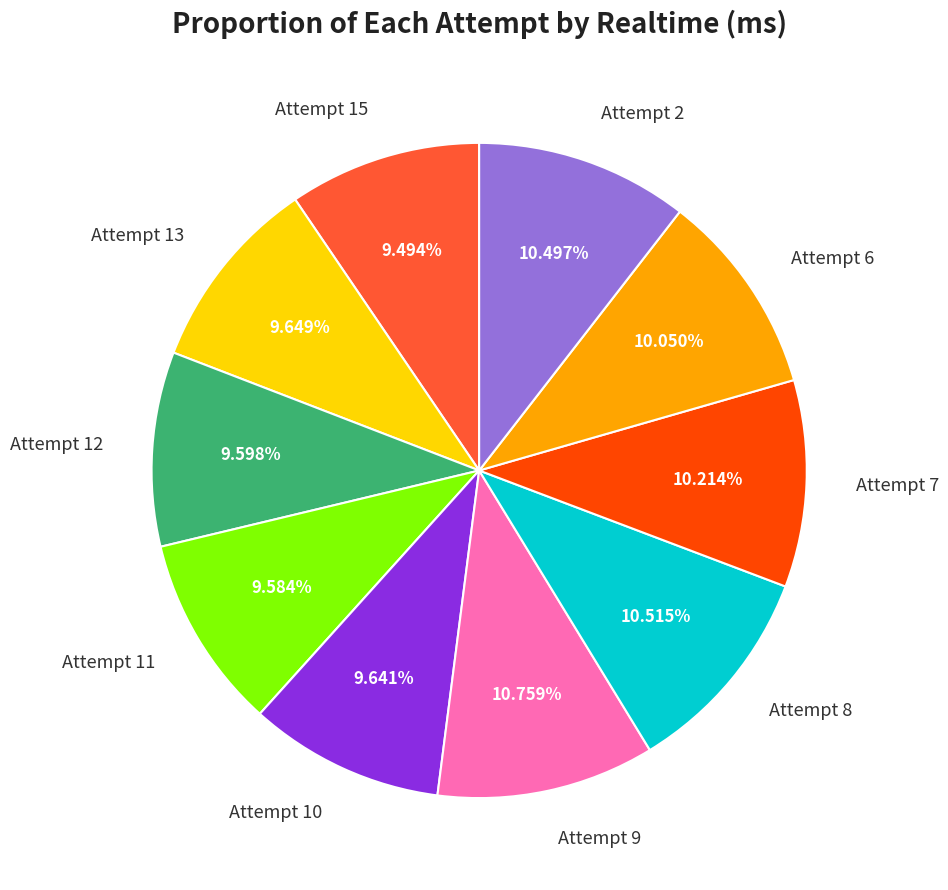

To the nearest percent, what is the combined percentage of Attempt 12 and Attempt 15?

19%